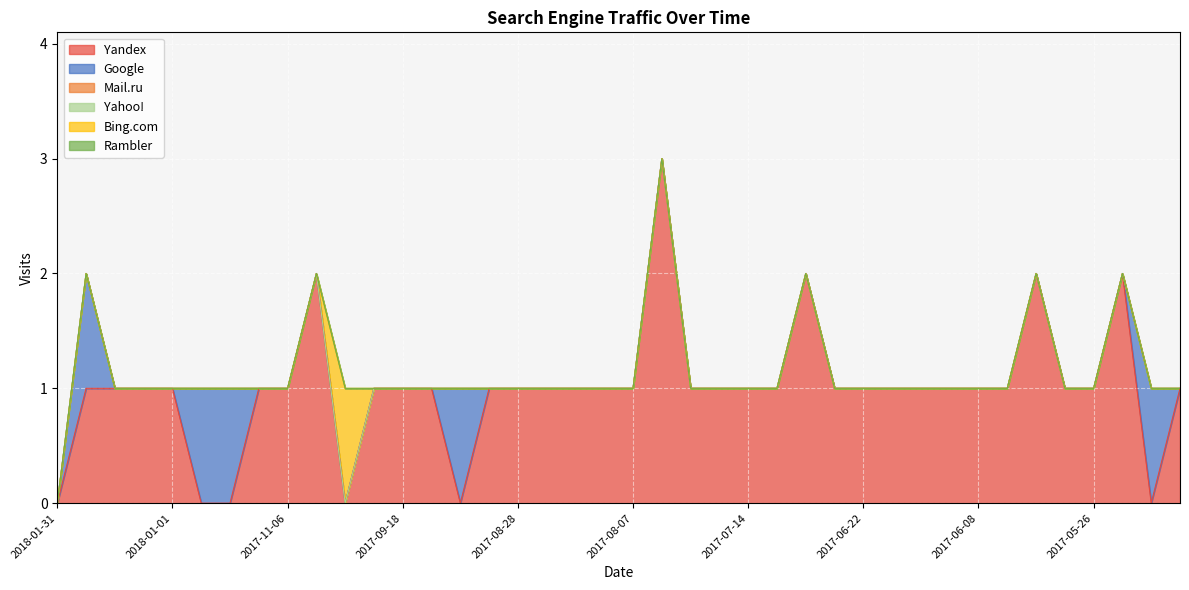

What are all the series names shown in the legend?

Yandex, Google, Mail.ru, Yahoo!, Bing.com, Rambler